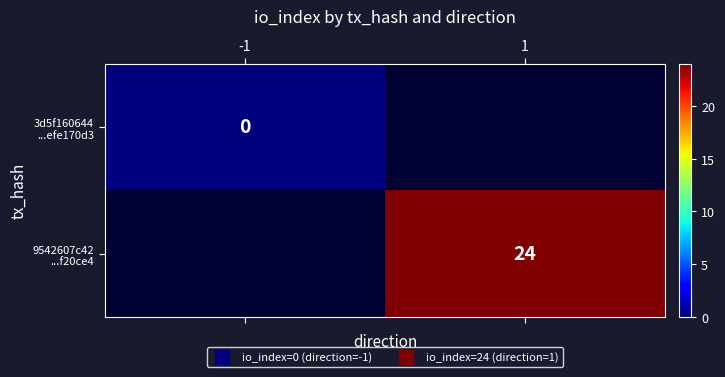

At which label does 3d5f160644 ...efe170d3 reach its minimum?

-1